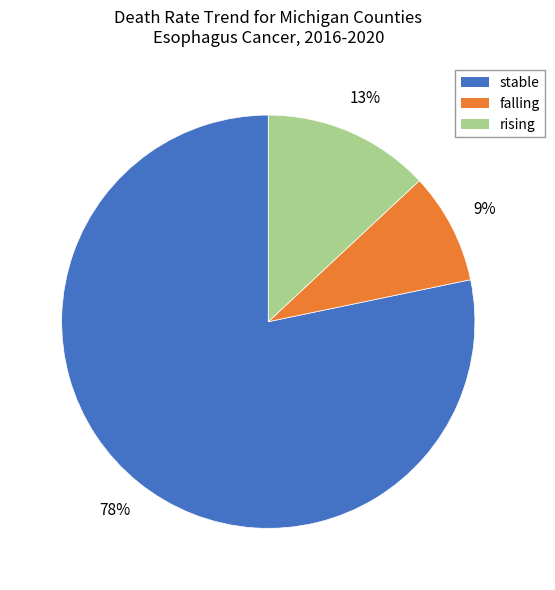

Which slice represents more than half of the pie?

stable